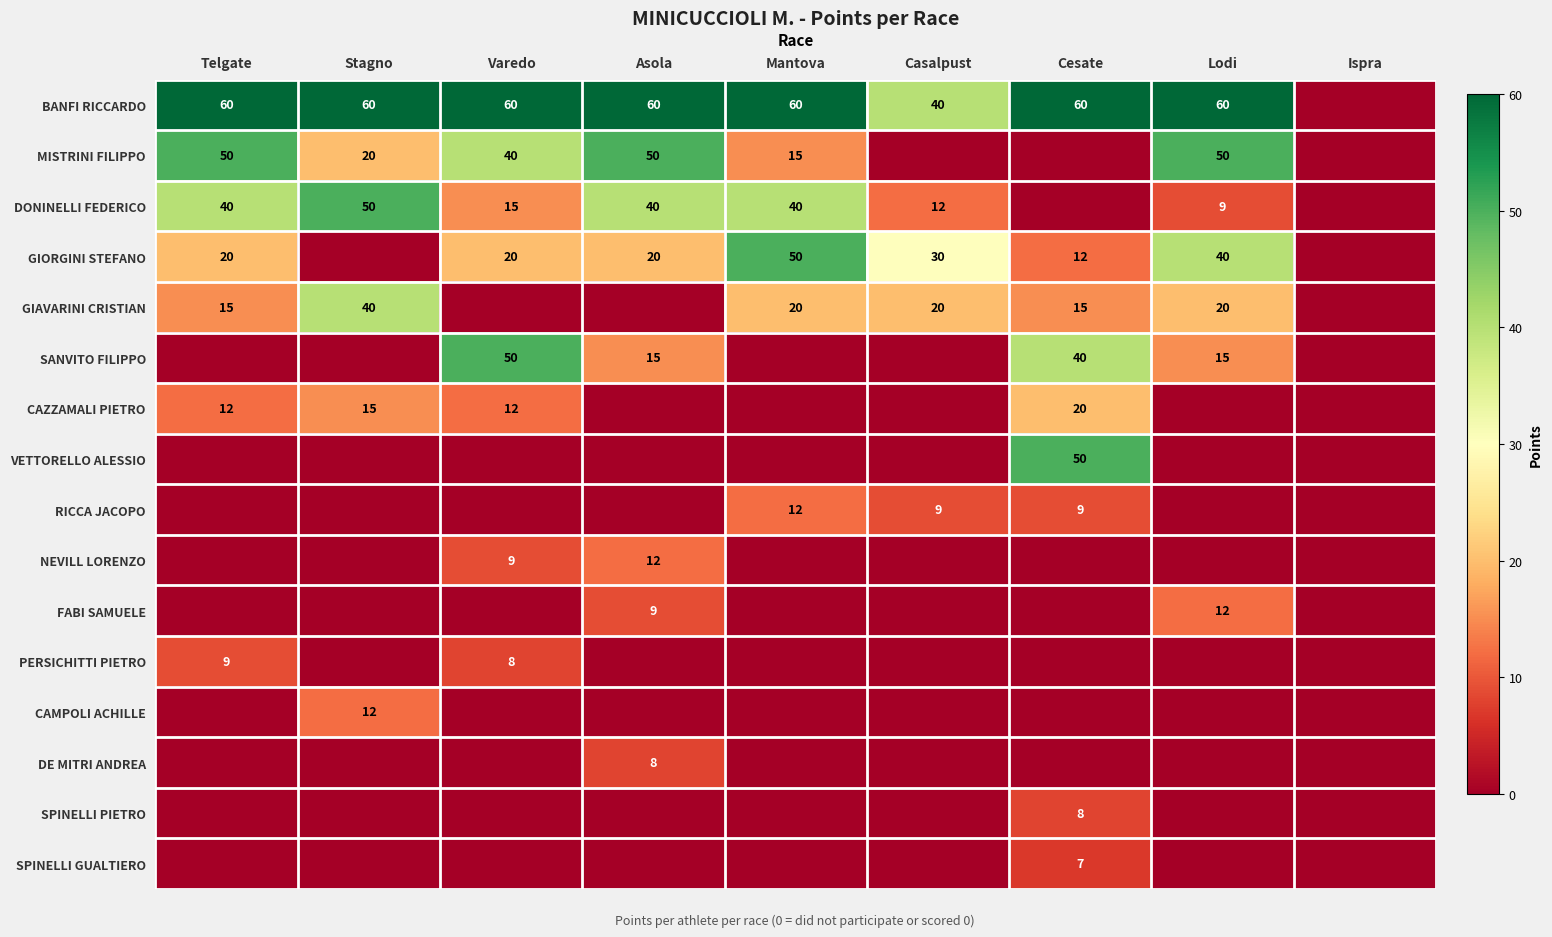

The value of DONINELLI FEDERICO at Lodi is 15. True or false?

False